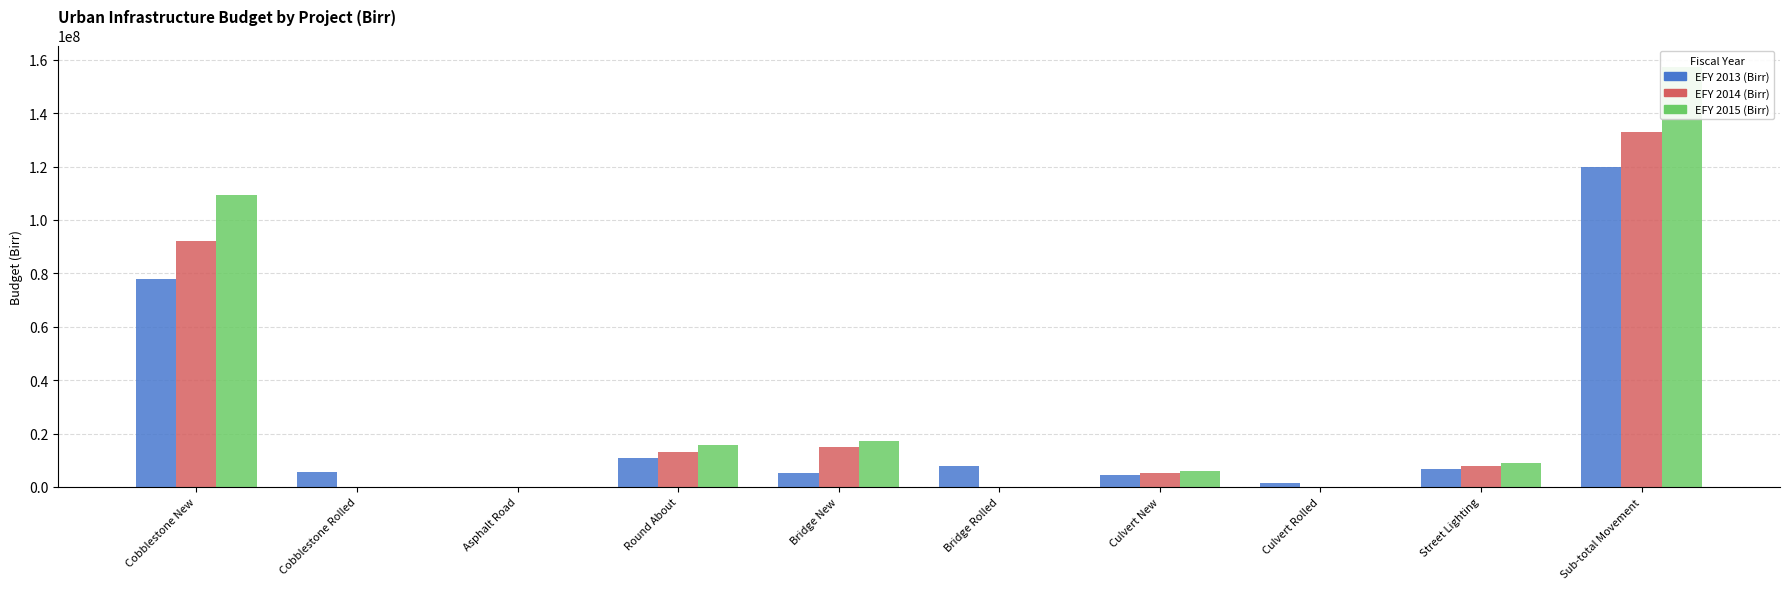

How many groups of bars are there?

10